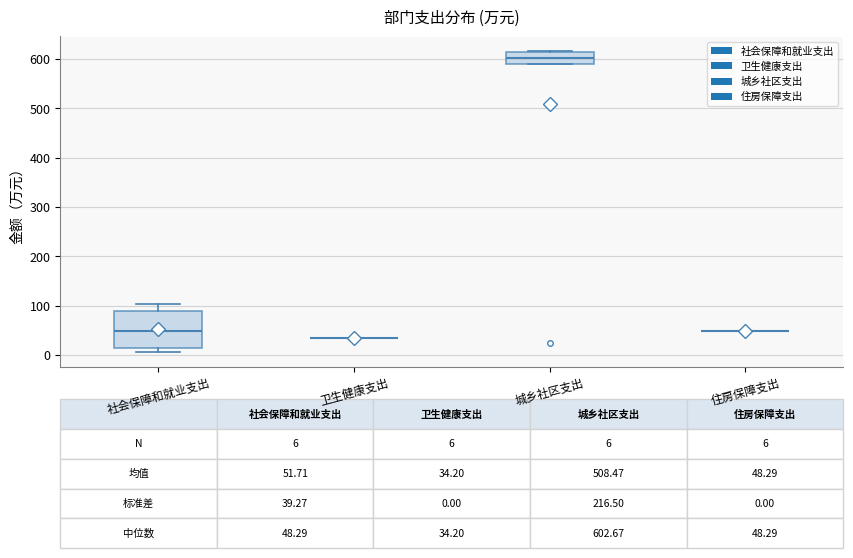

Which box is the tallest, from its lower edge to its upper edge?

社会保障和就业支出